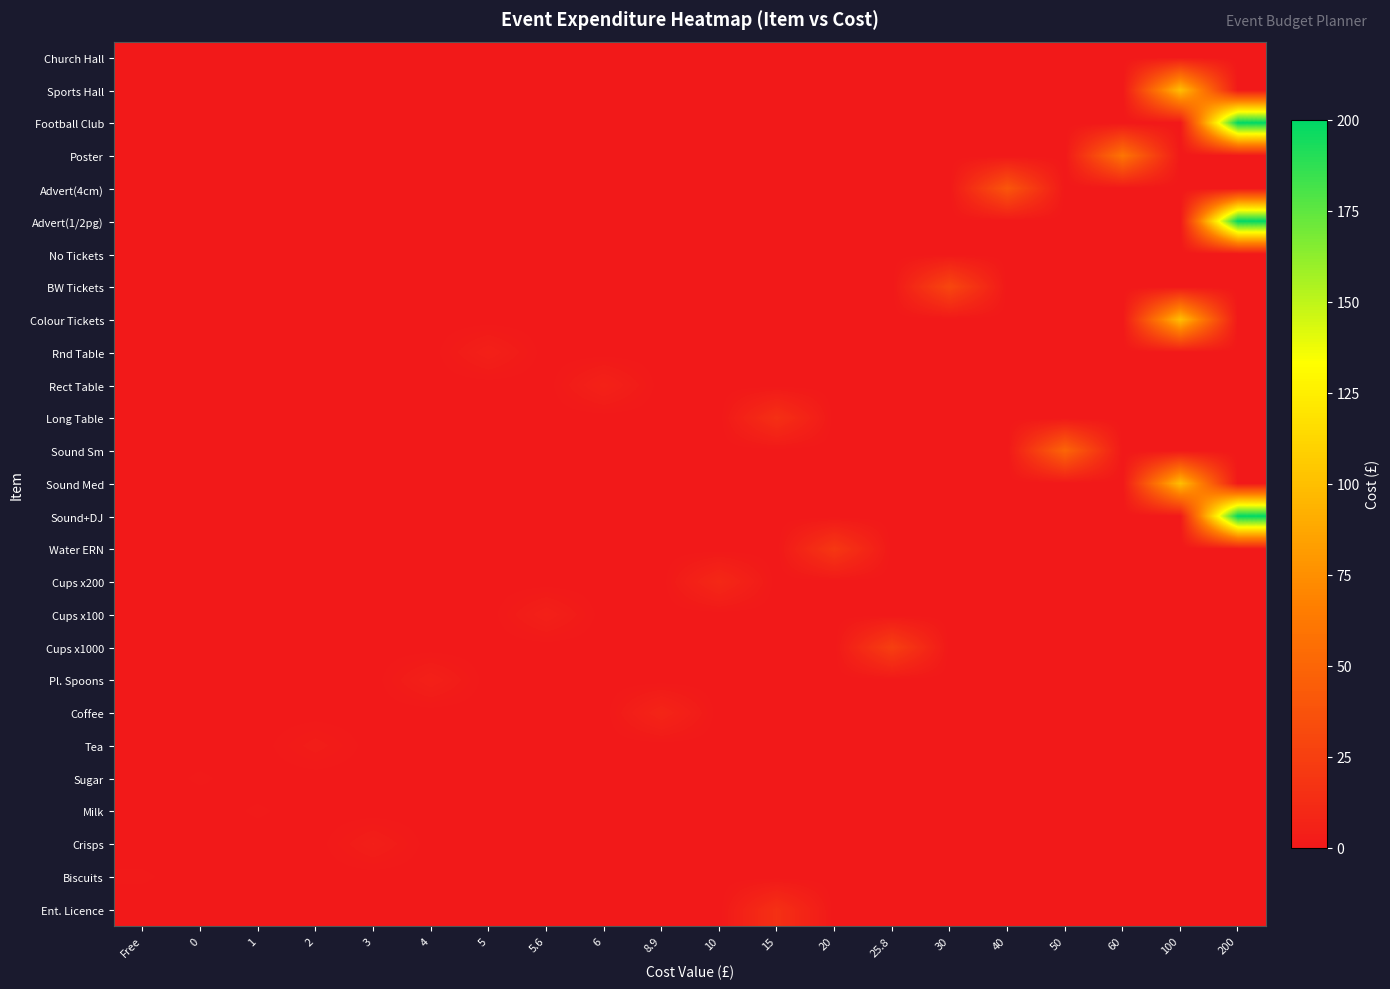

Between 1 and 30, which series saw the biggest shift?

BW Tickets